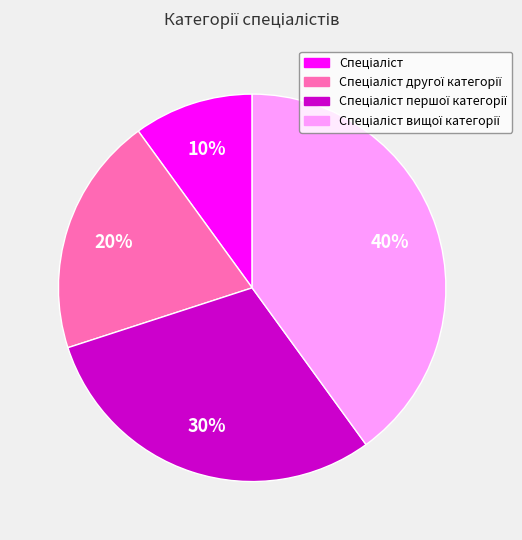

Is there any slice that represents more than half of the pie?

No